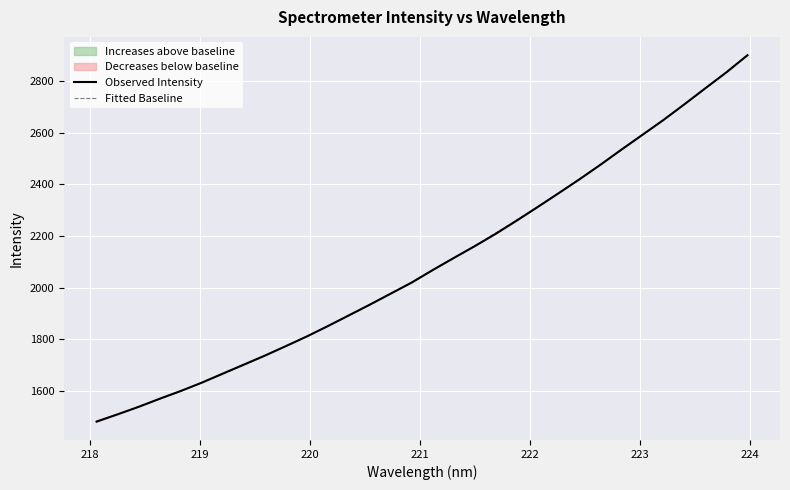

What is the maximum value for Observed Intensity?

2900.2